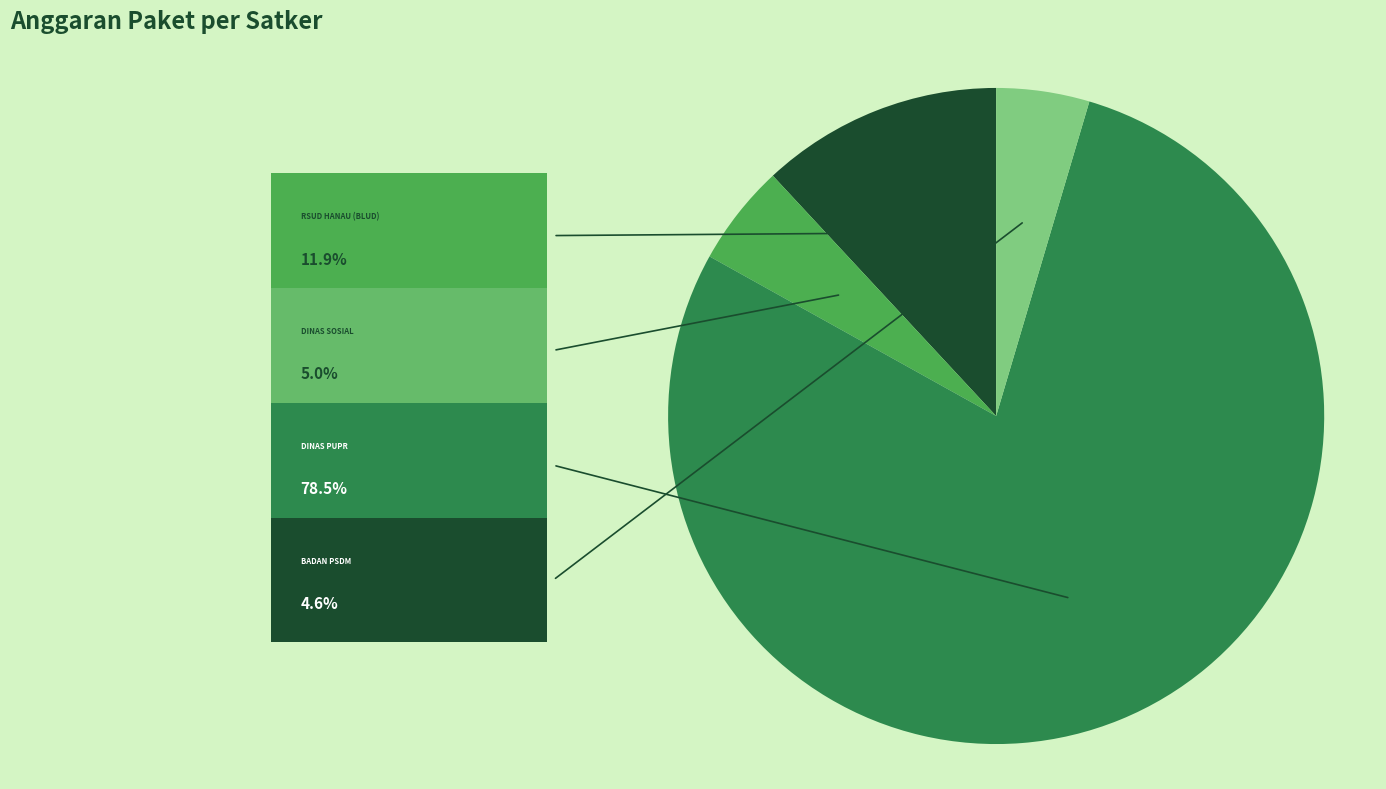

Does any single category account for the majority?

Yes